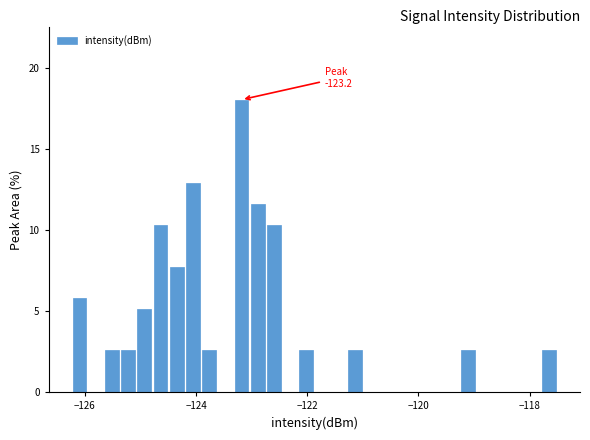

Around what value on the x-axis is the tallest bar? Give the approximate position of its centre, as read against the axis.

-123.2